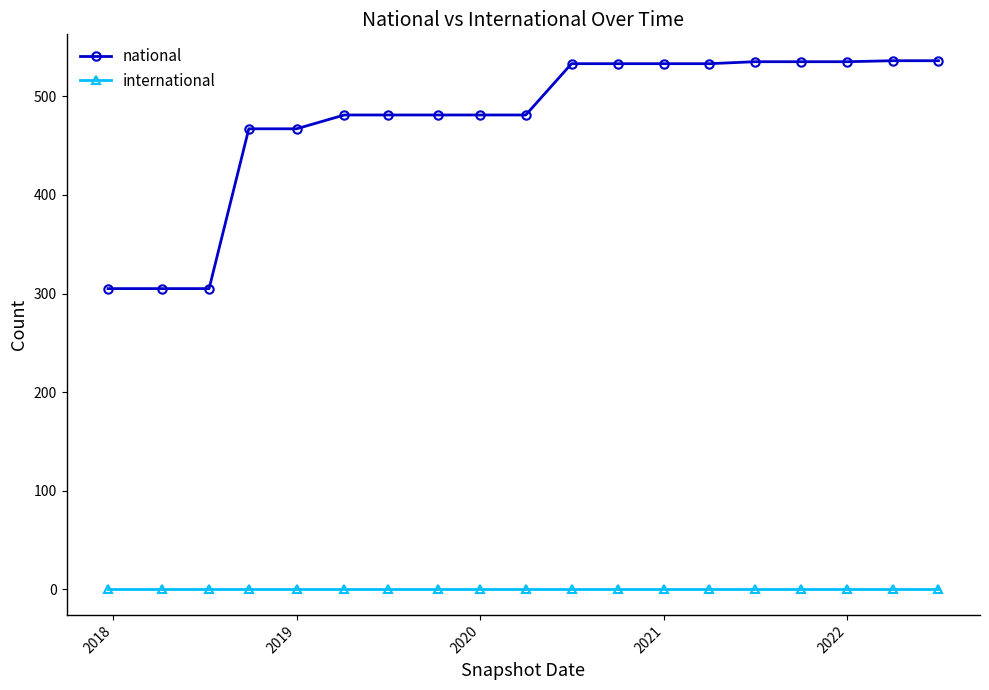

What are all the series names shown in the legend?

national, international